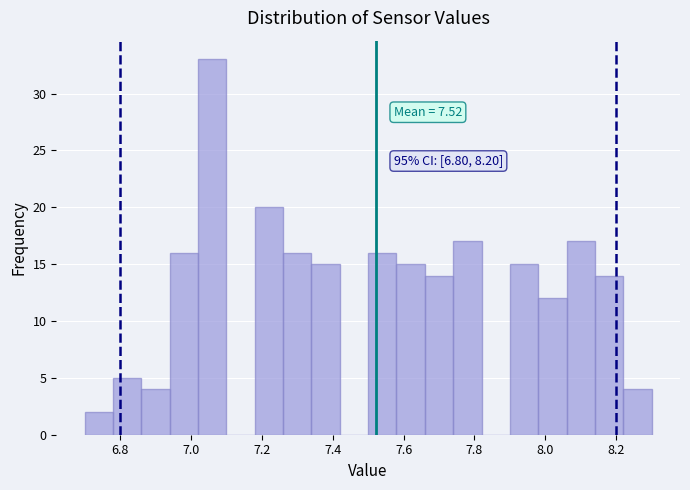

Which range on the x-axis has the tallest bar?

7.02 to 7.10